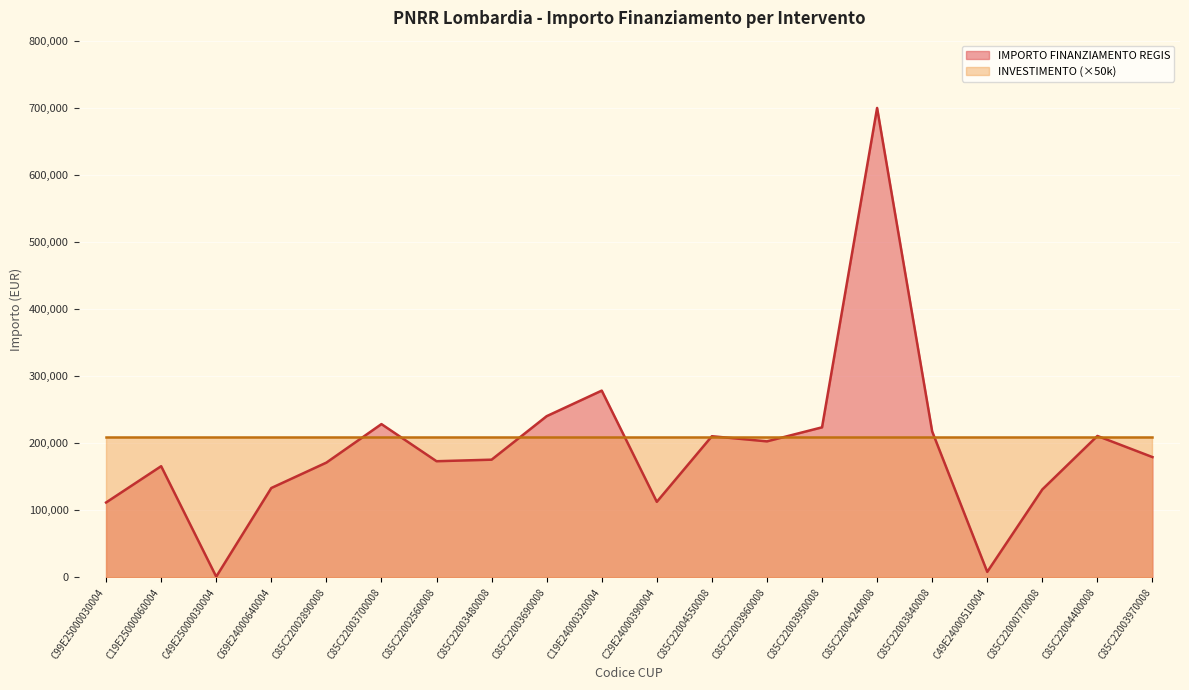

What is the label of the 6th point from the right?

C85C22004240008